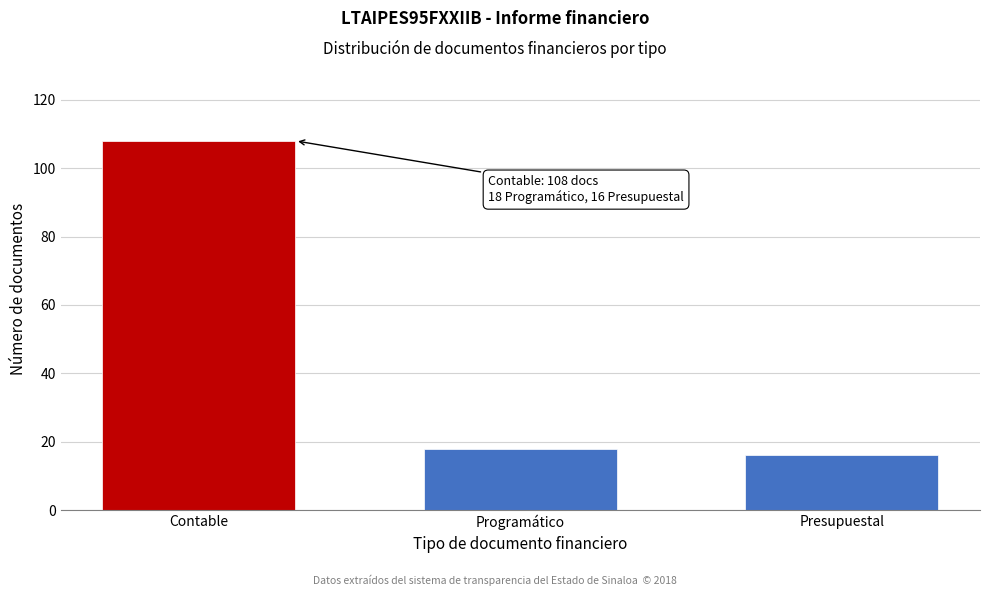

Reading left to right, extract all data points from this chart.

Contable=108	Programático=18	Presupuestal=16